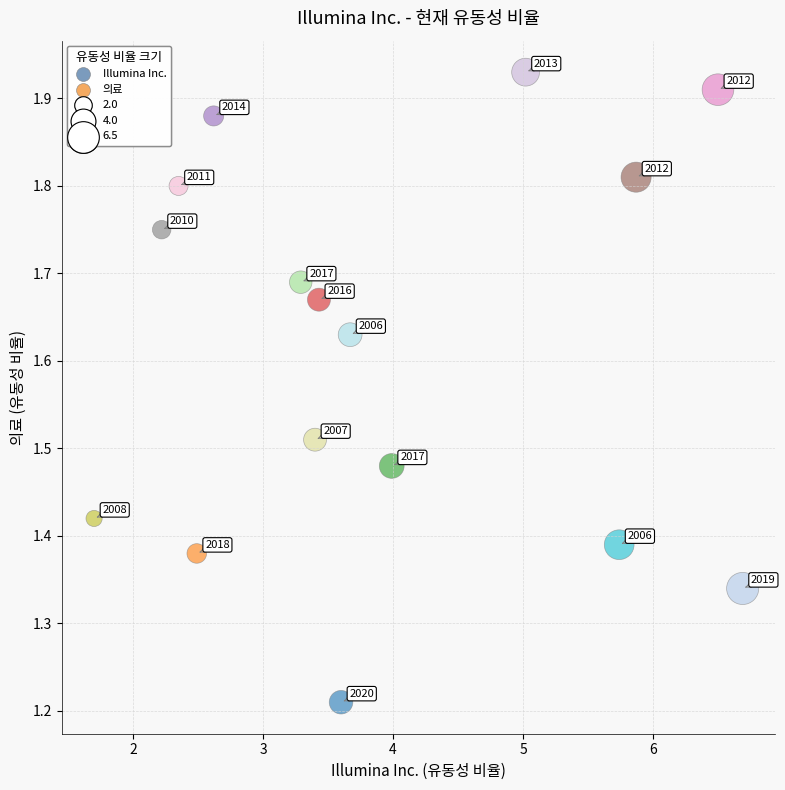

What is the range of Y values (max minus min)?

0.7